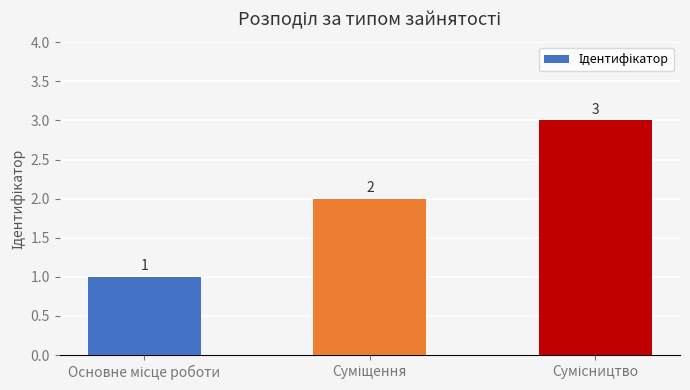

What is the sum of all values?

6